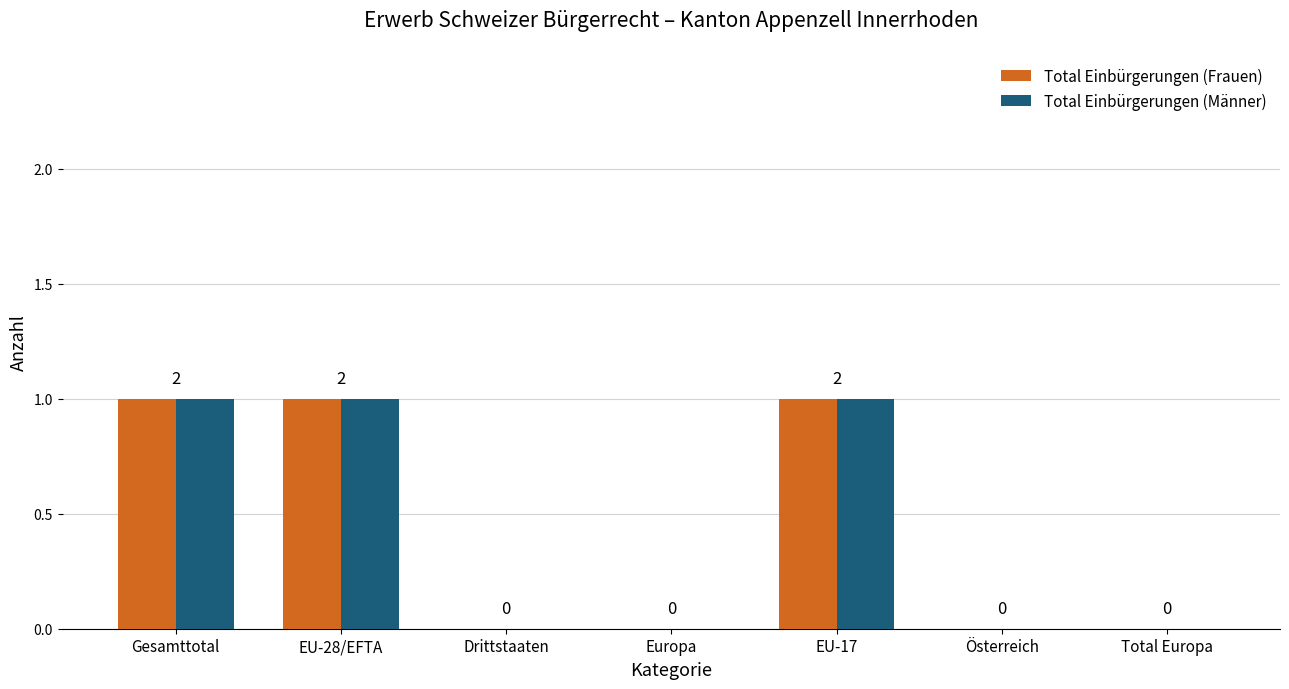

How many data points in Total Einbürgerungen (Frauen) are above 0?

3